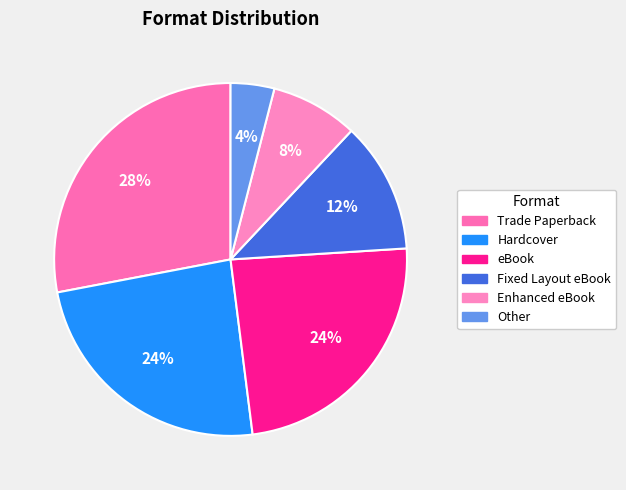

Rank the categories by value from highest to lowest.

Trade Paperback, Hardcover, eBook, Fixed Layout eBook, Enhanced eBook, Other